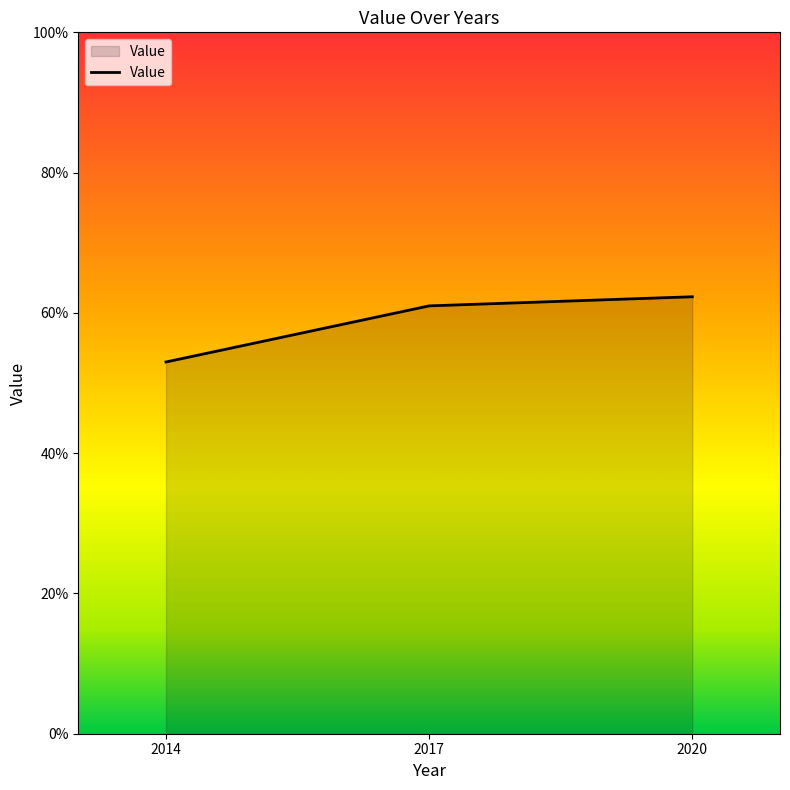

True or false: the data shows 53.0 at 2014.

True